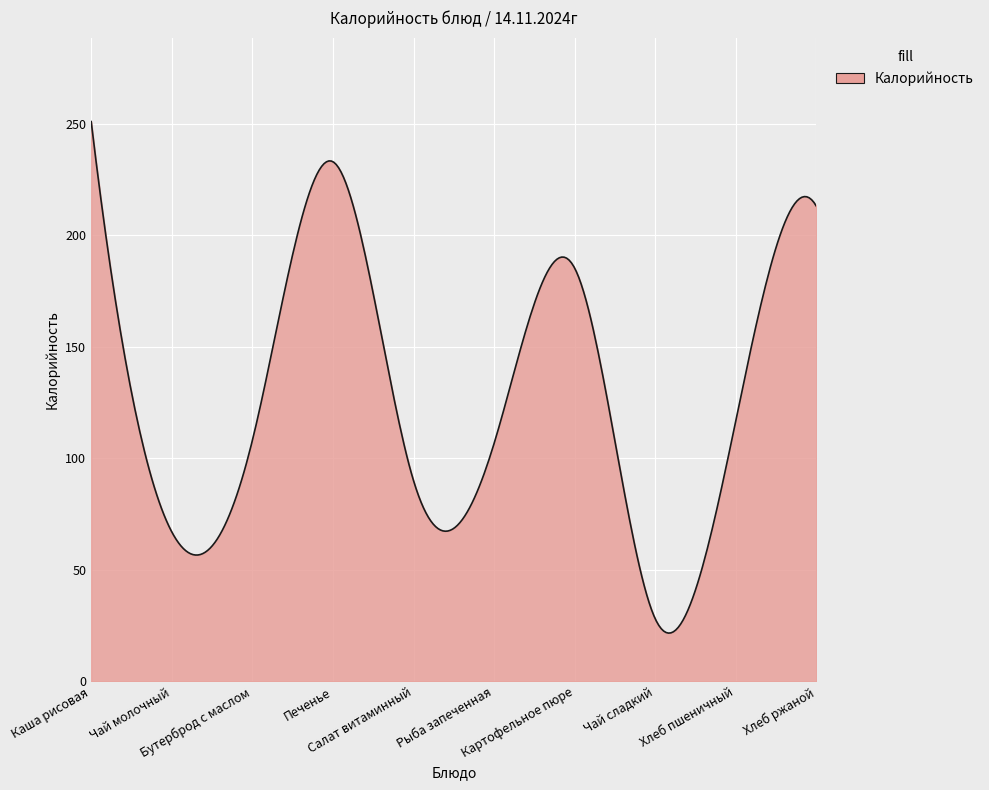

What is the smallest value displayed?

21.6